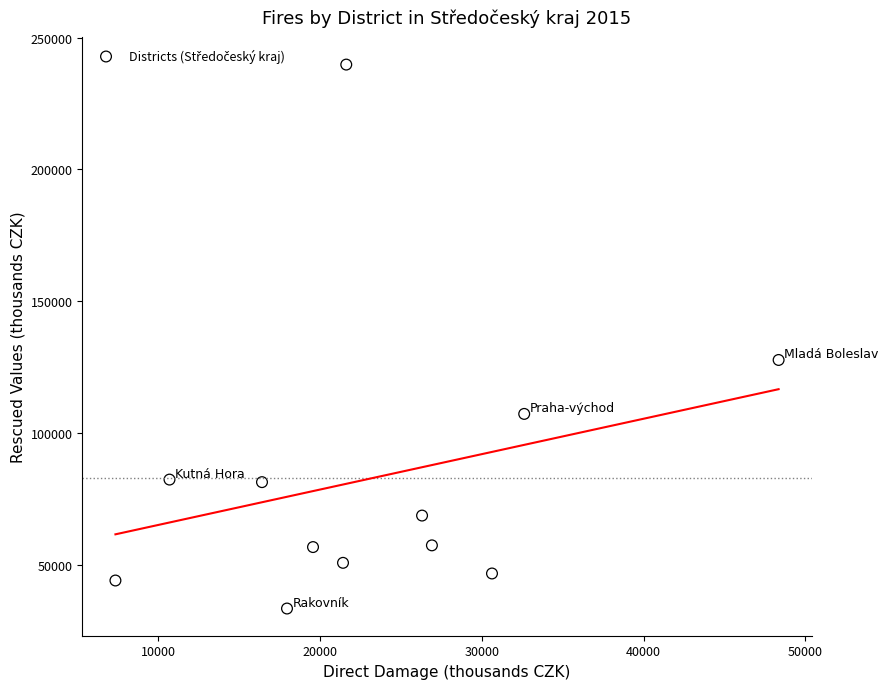

What Y value in the scatter plot is closest to 136516?

127629